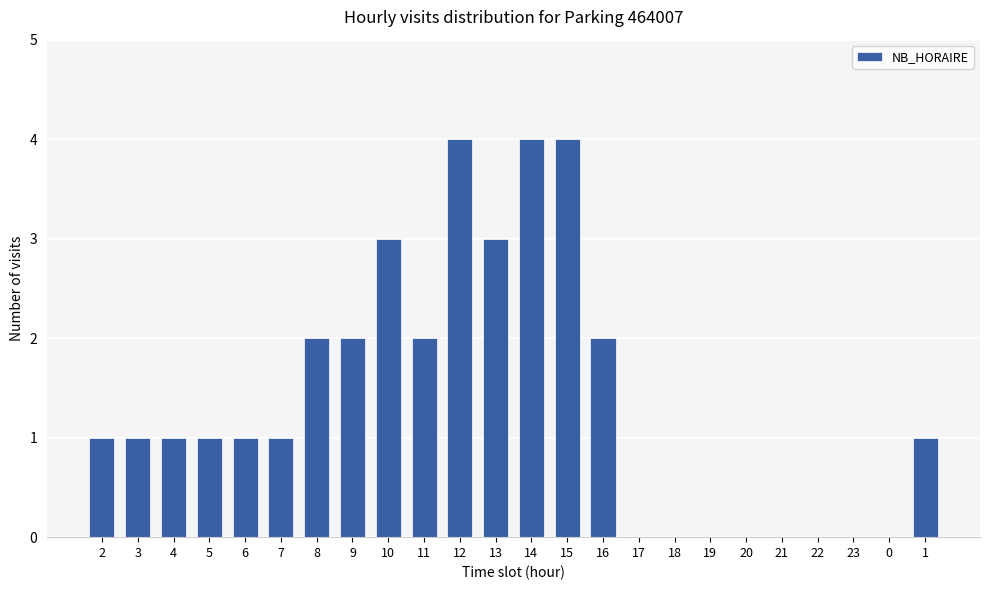

What is the ratio of the value at 16 to the value at 14?

0.5